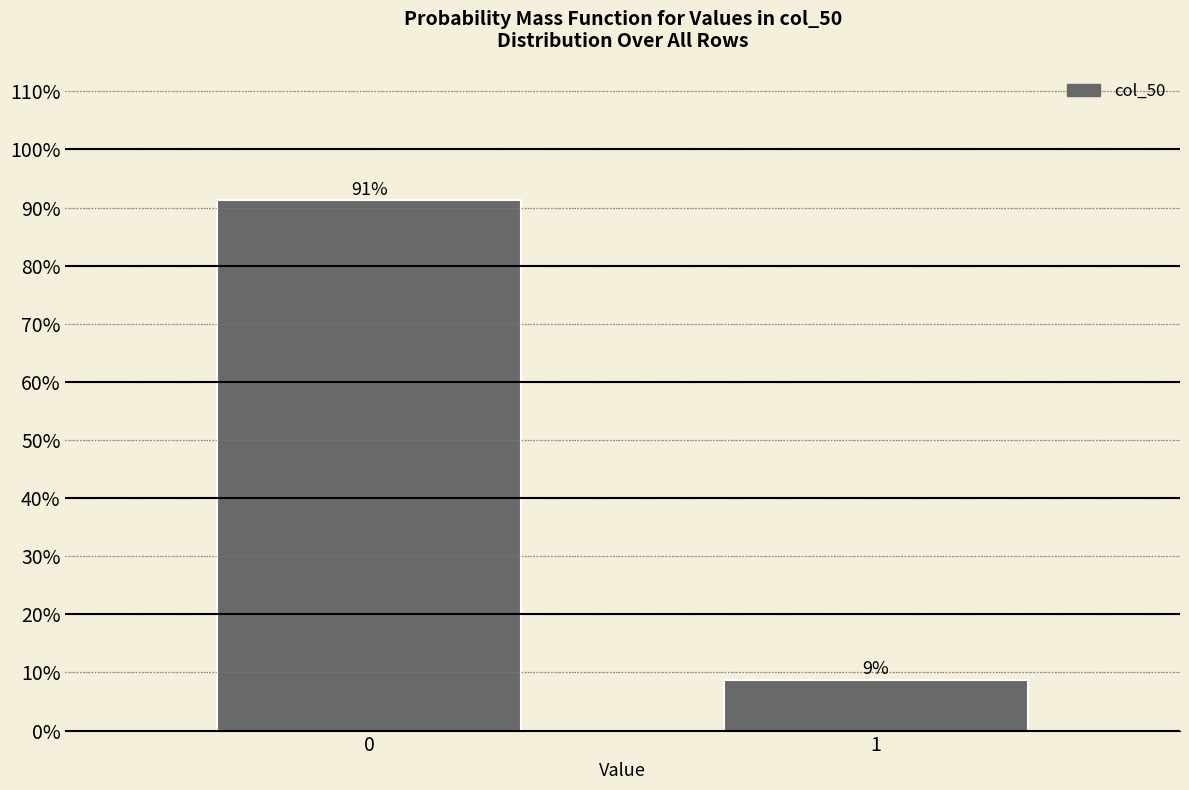

What is the average value?

50.0